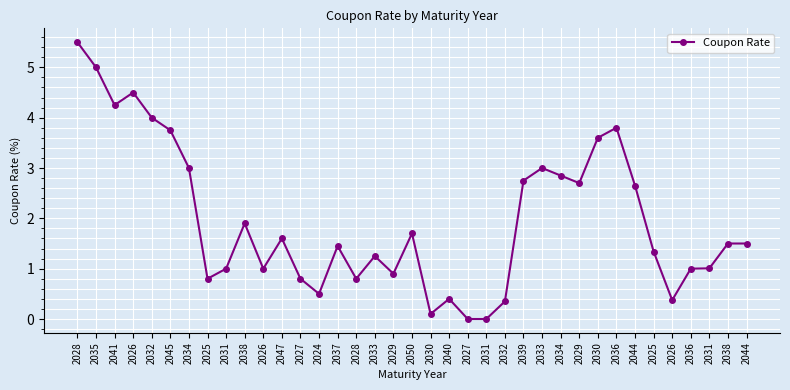

Count the number of data series in this chart.

1